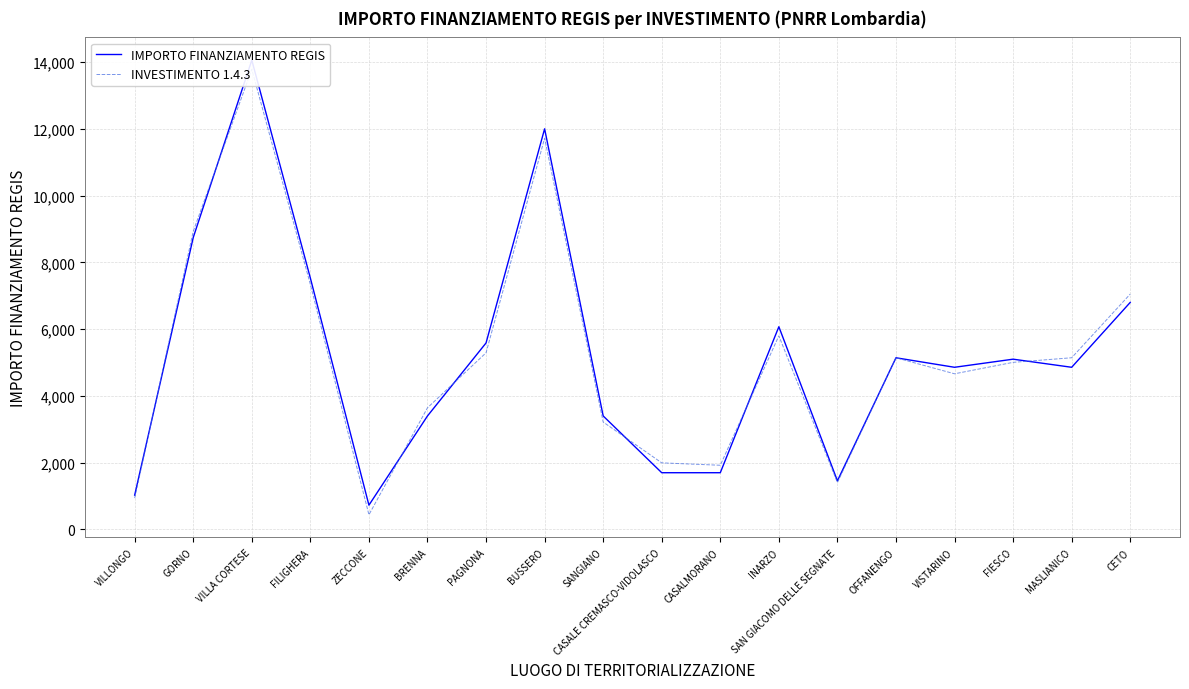

Which series has the widest spread of values?

INVESTIMENTO 1.4.3